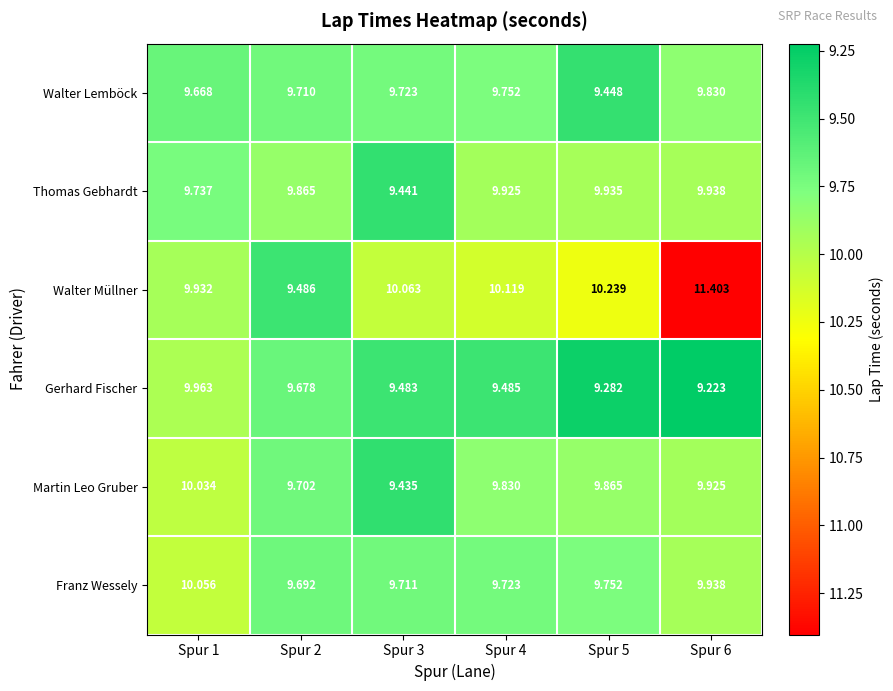

List the series in order of their peak value, highest first.

Walter Müllner, Franz Wessely, Martin Leo Gruber, Gerhard Fischer, Thomas Gebhardt, Walter Lemböck